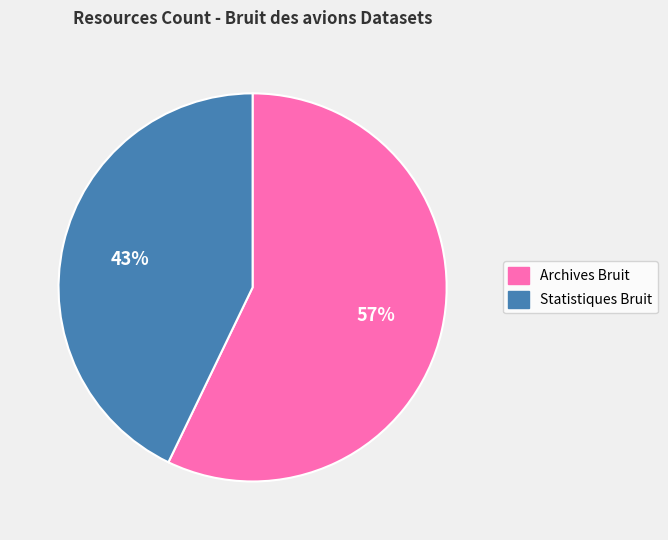

To the nearest percent, what is the average slice percentage?

50%